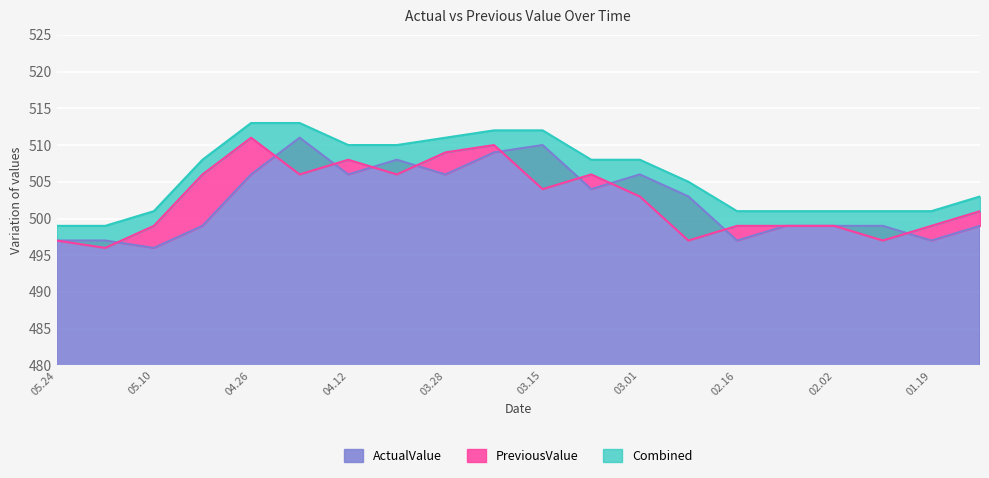

At which label does ActualValue reach its minimum?

05.10